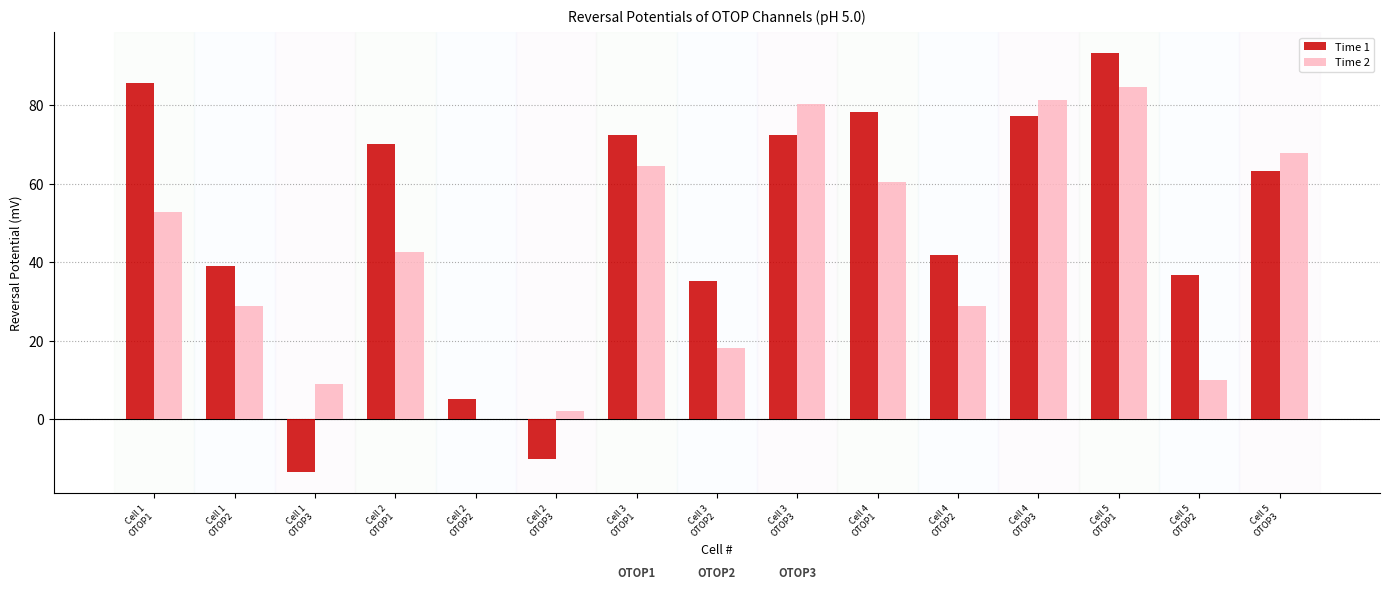

What are all the series names shown in the legend?

Time 1, Time 2